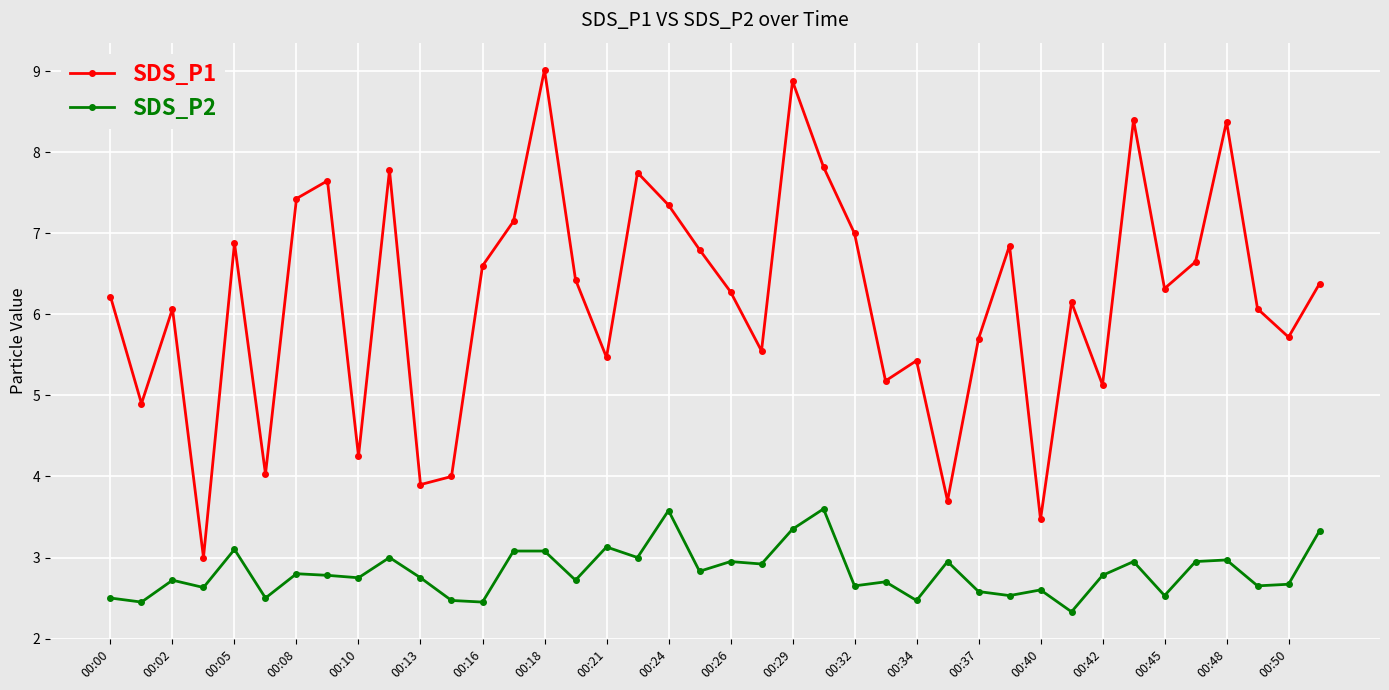

How many categories are shown in the chart?

40